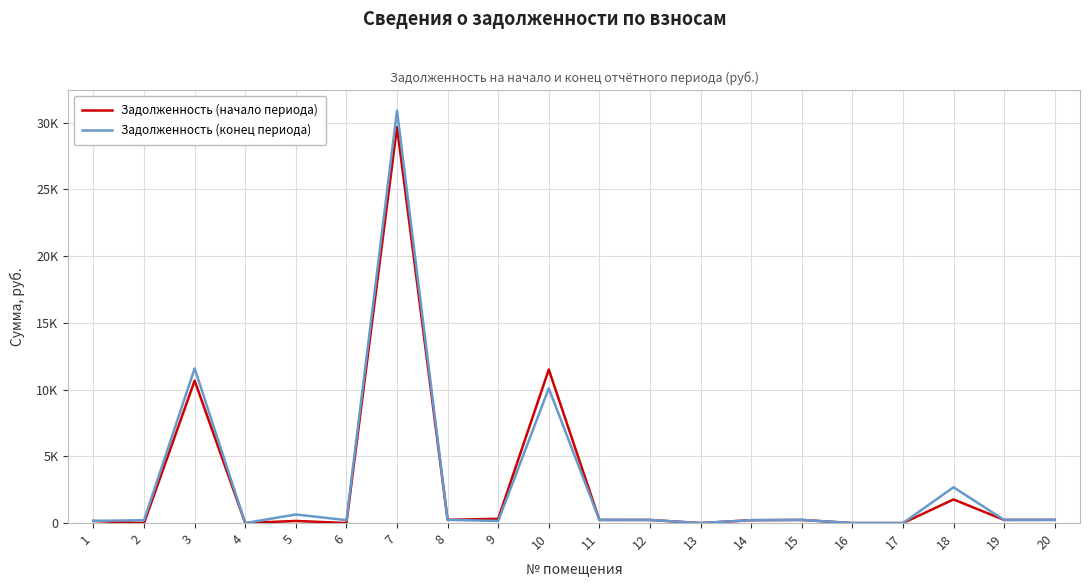

At which label does Задолженность (начало периода) reach its peak?

7